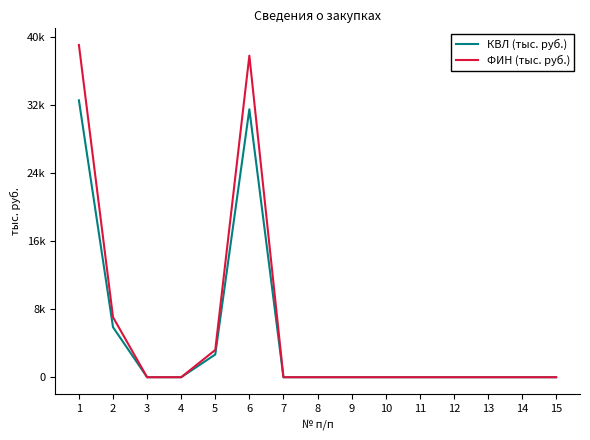

Rank the series by their maximum value, from highest to lowest.

ФИН (тыс. руб.), КВЛ (тыс. руб.)